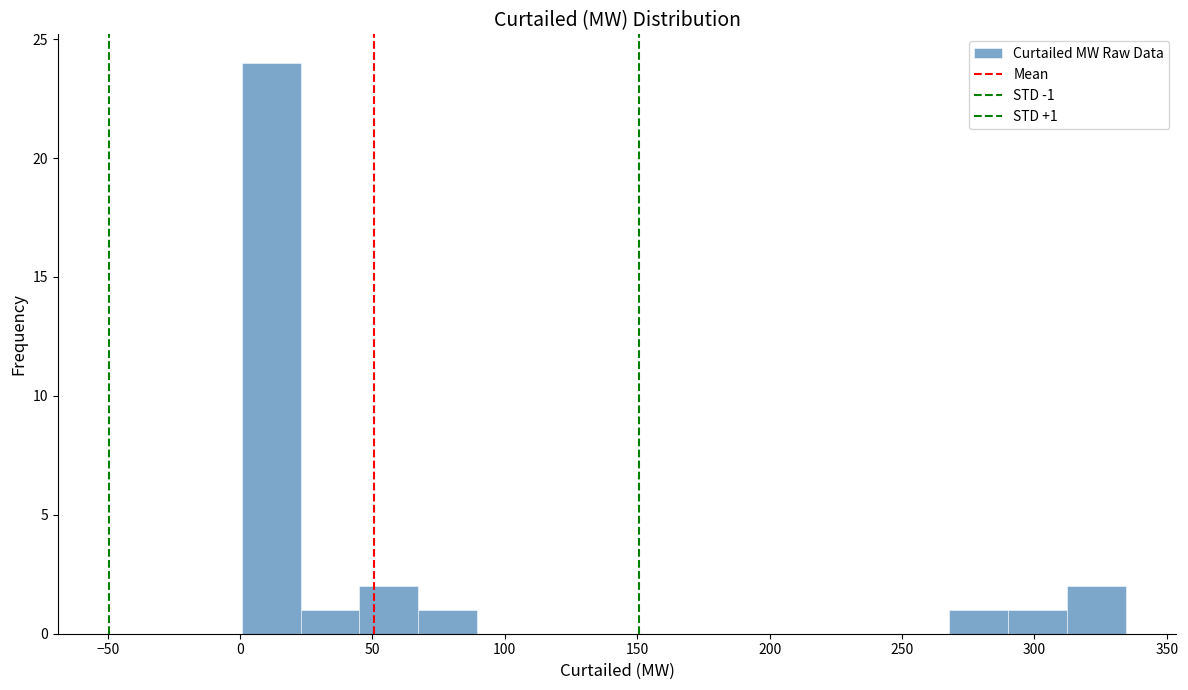

Over which range of the x-axis is the bar tallest?

0 to 25